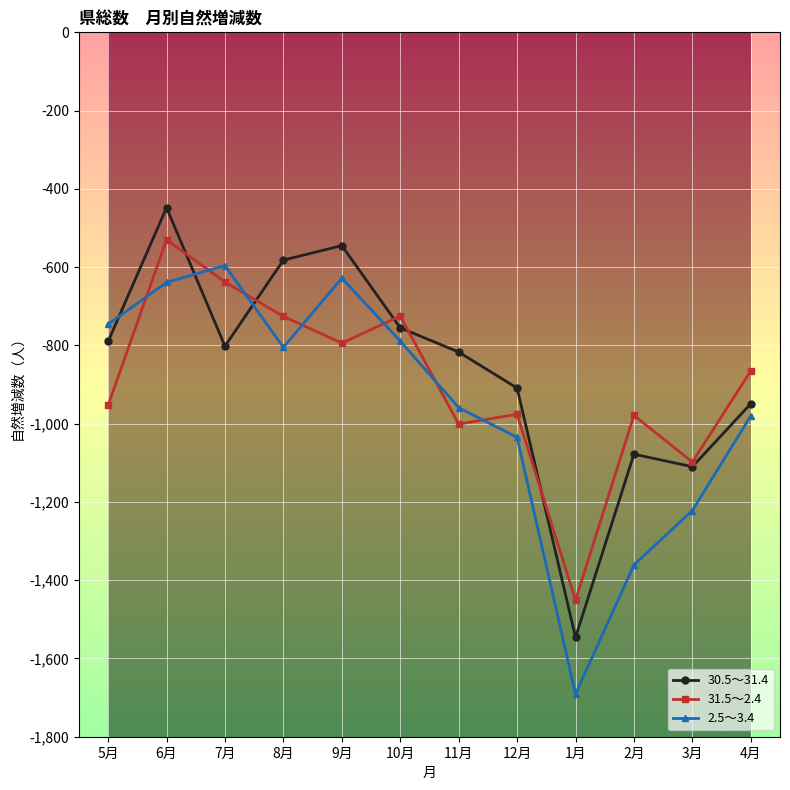

What is the value of the 31.5～2.4 point at the 9th from the left?

-1451